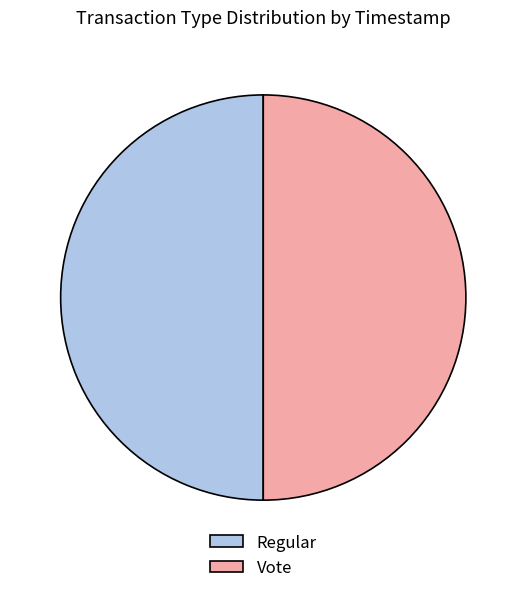

Approximately how many times larger is the value at Regular compared to Vote?

1.0